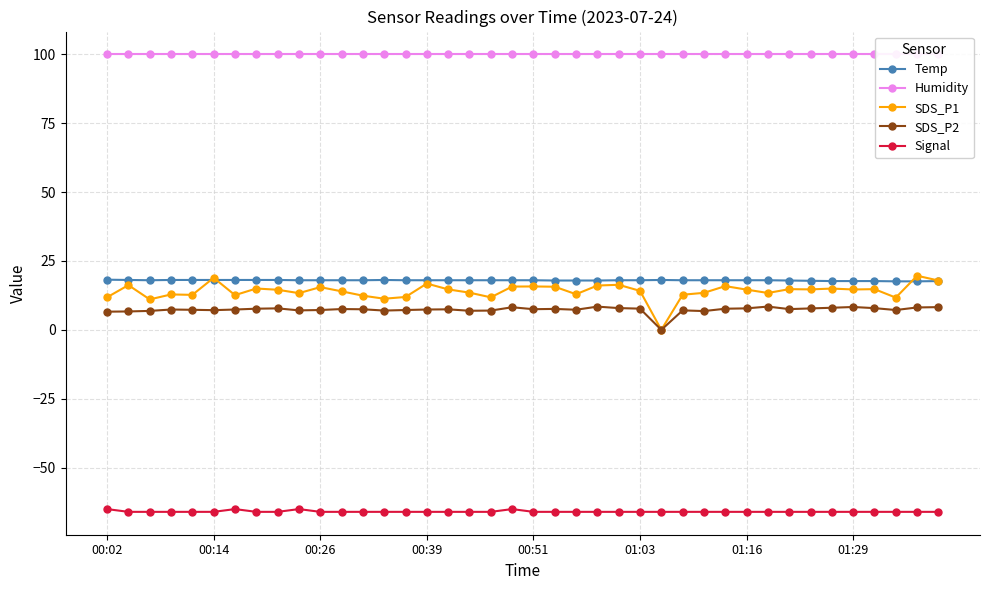

How many positive values does the SDS_P1 series have?

39